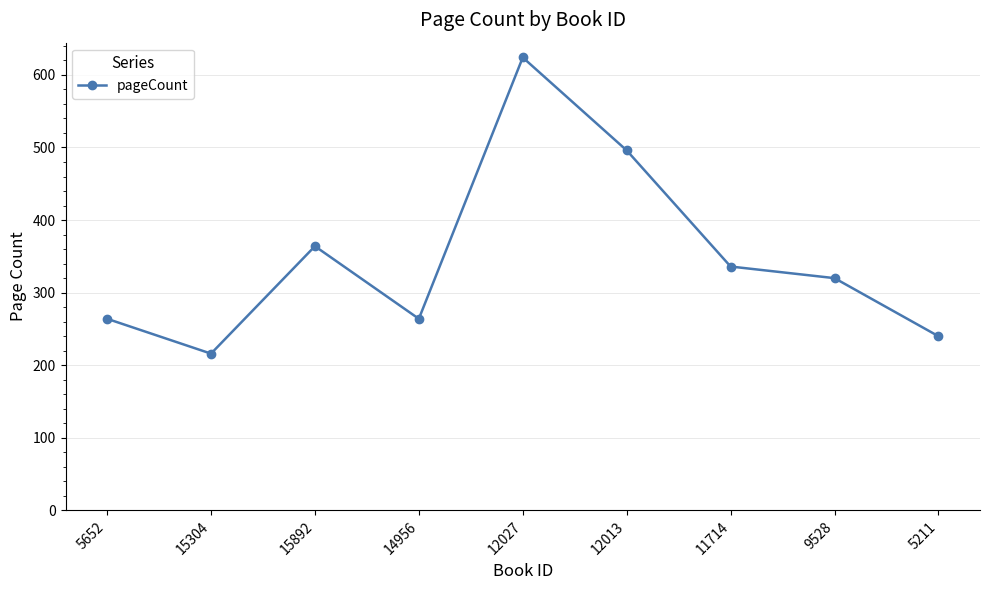

The value at 12027 is 983. True or false?

False